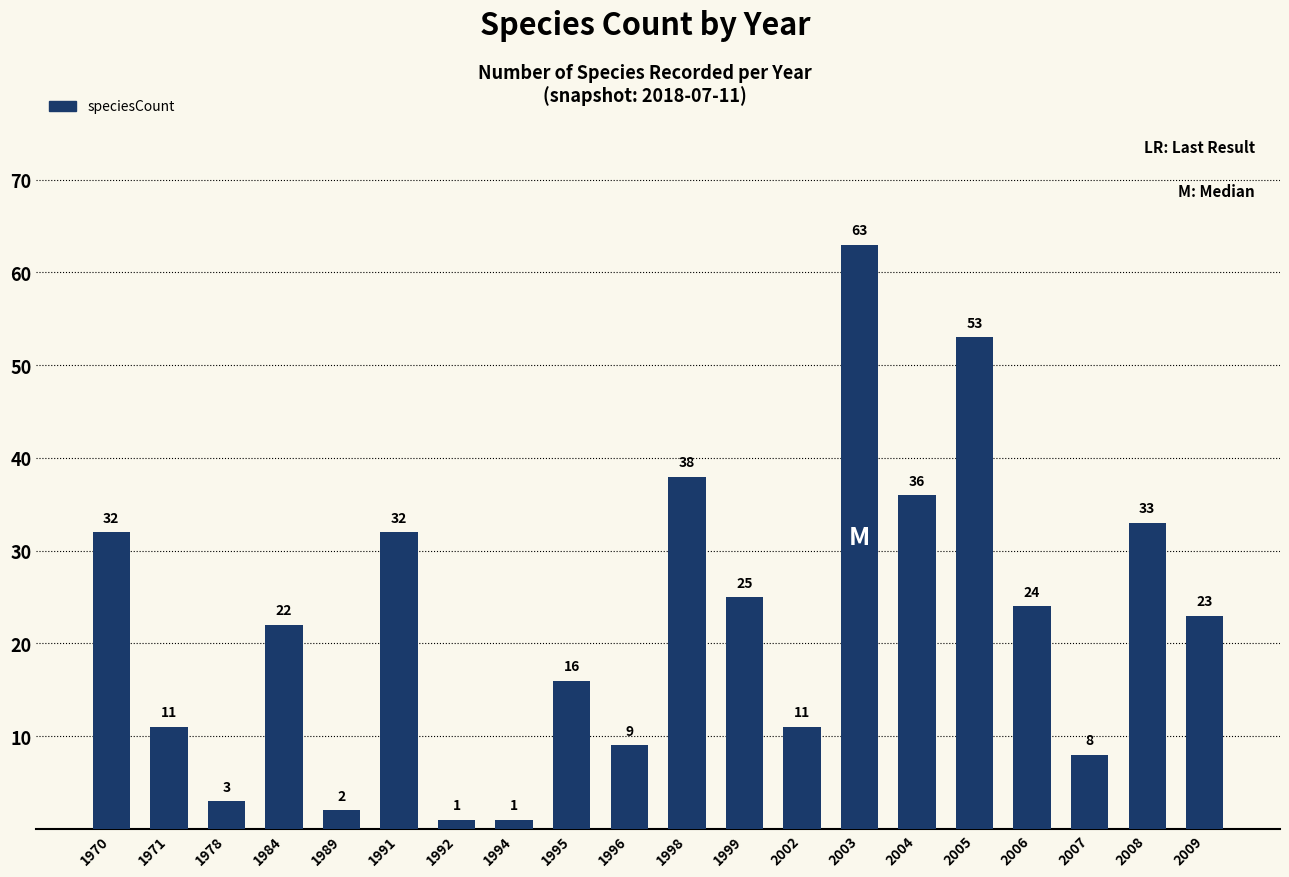

What is the maximum value shown in the chart?

63